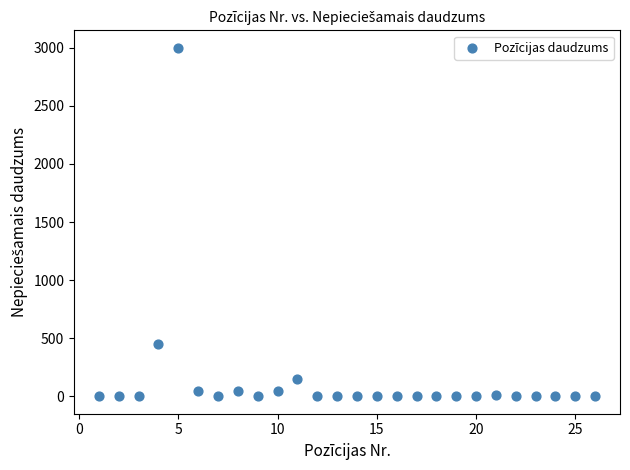

What is the range of X values (max minus min)?

25.0